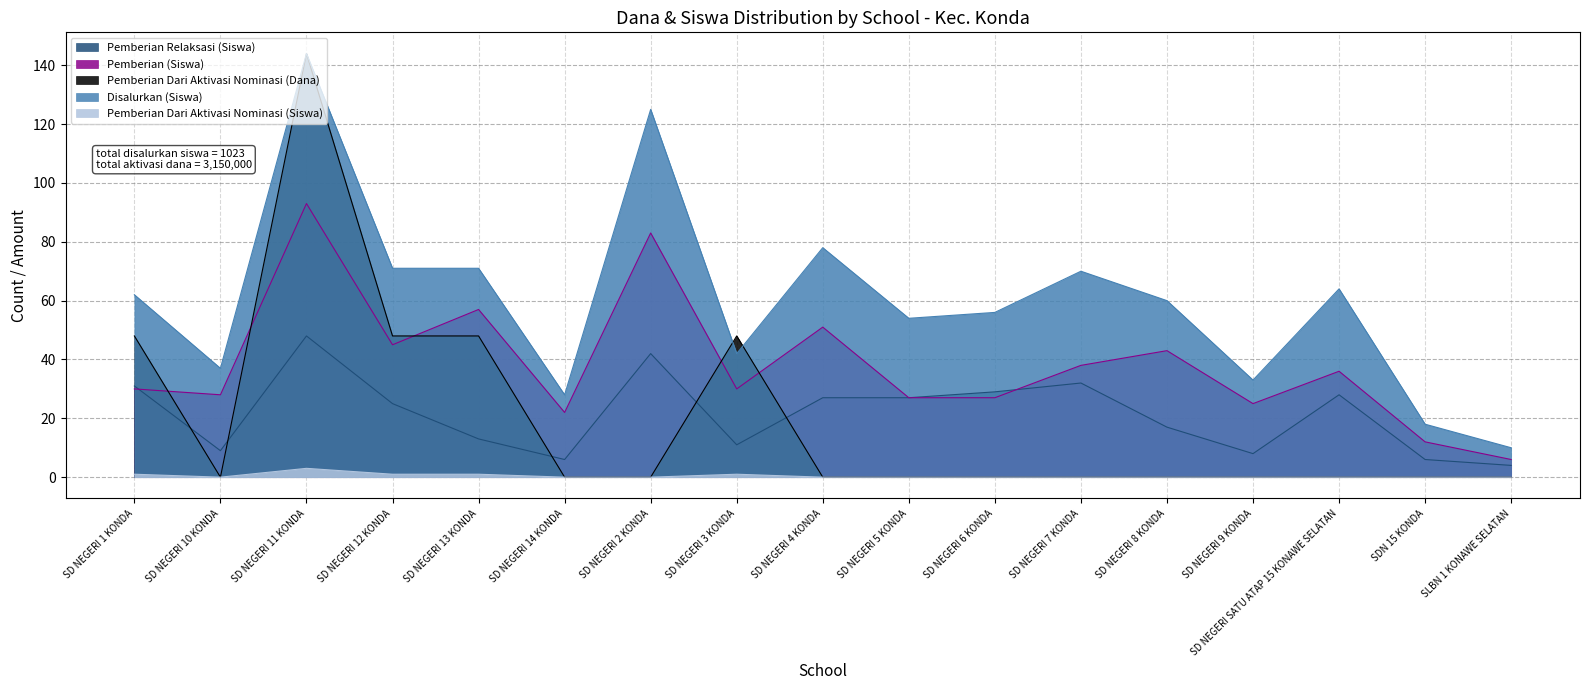

In Disalurkan (Siswa), how many points are higher than both neighbors (excluding endpoints)?

5